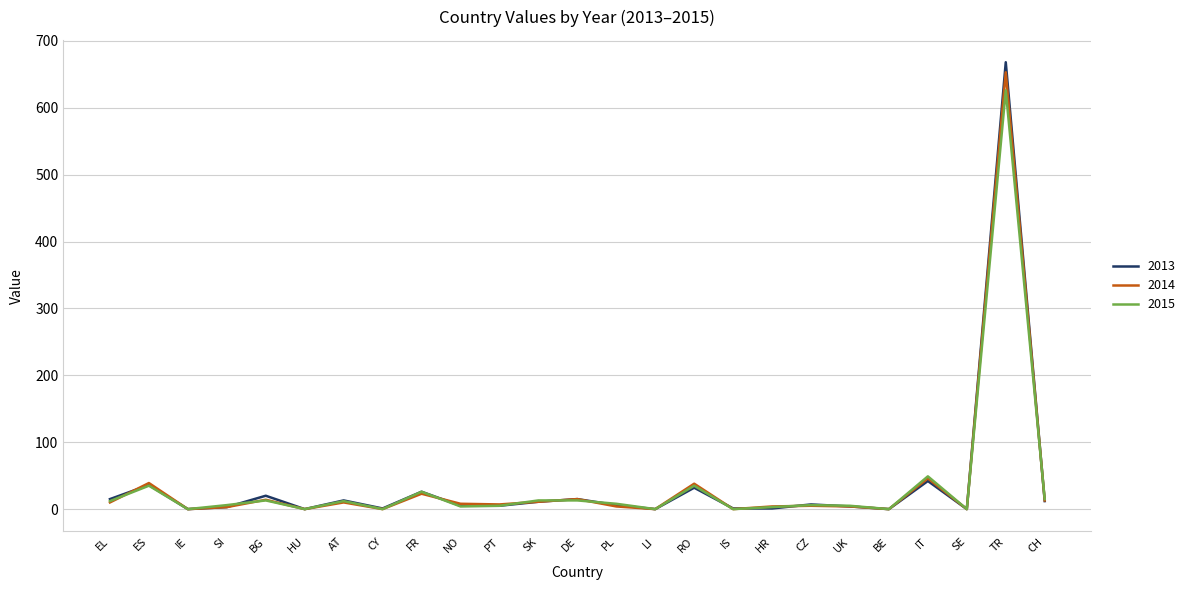

The value of 2014 at IS is 437. True or false?

False